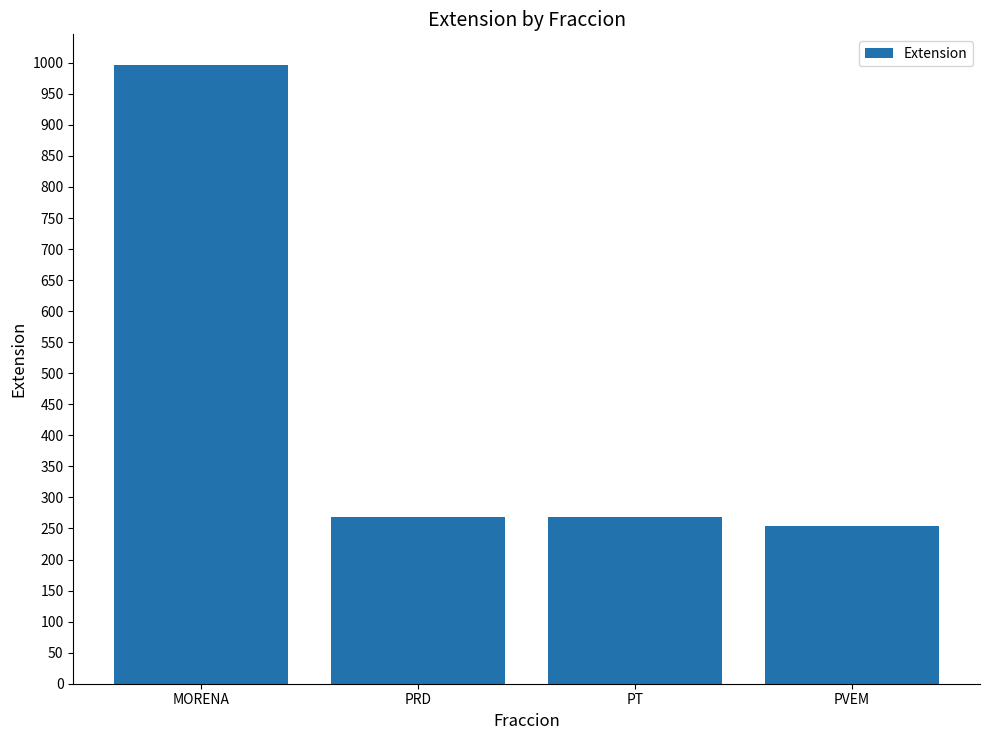

Does the chart contain any negative values?

No